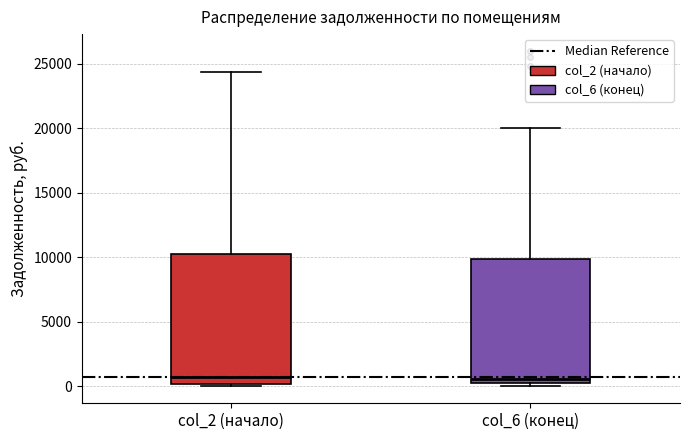

Where is the upper edge of the box for col_2 (начало) on the y-axis? The values are not printed on the chart, so give them approximately, as read against the axis.

10500